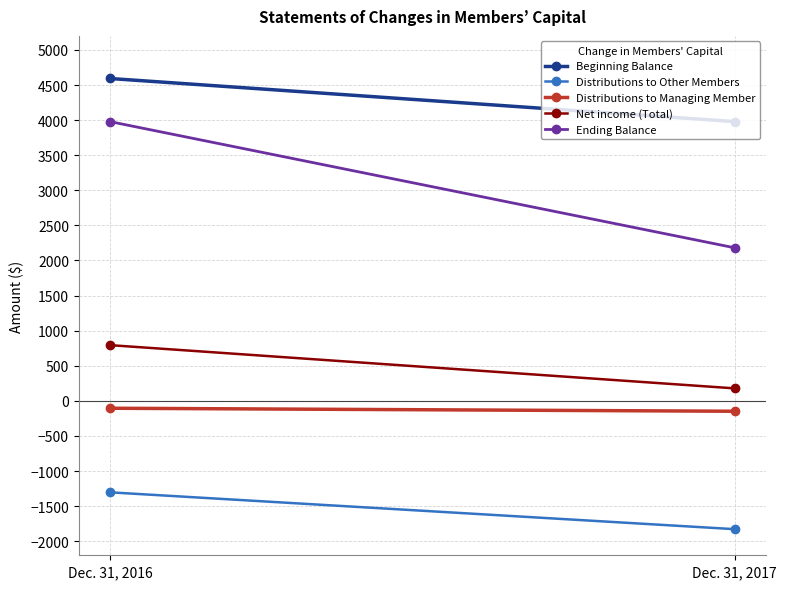

Count the number of data series in this chart.

5